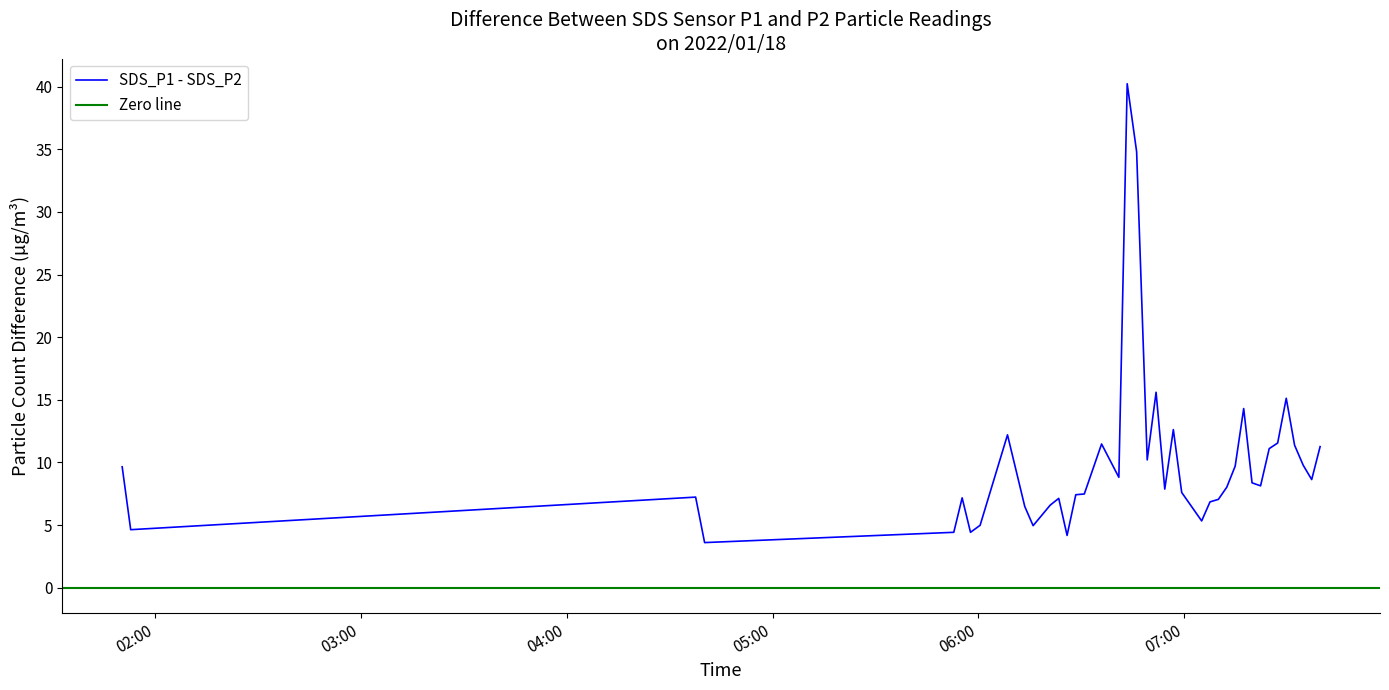

What is the minimum value for SDS_P1 - SDS_P2?

3.6